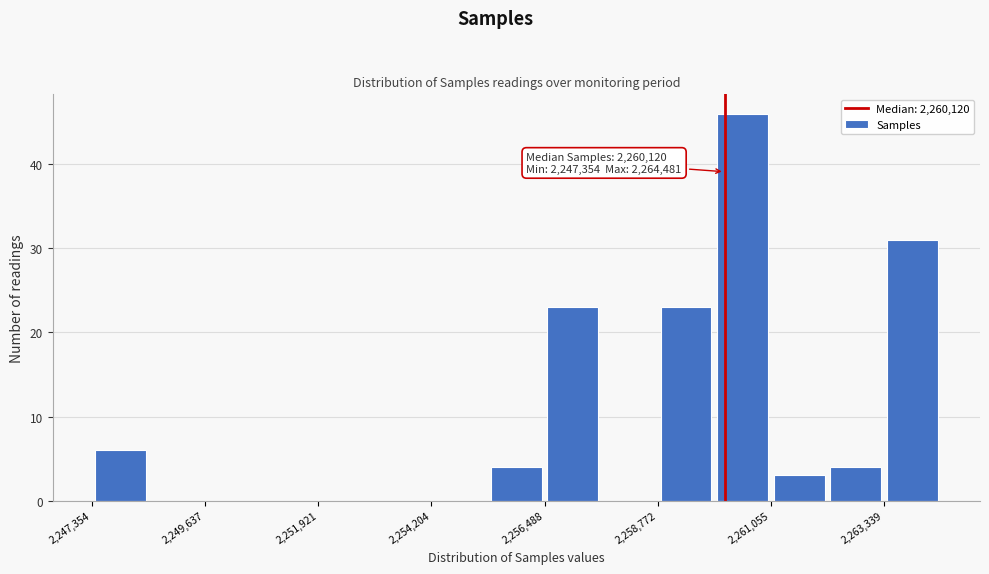

Around what value on the x-axis is the tallest bar? Give the approximate position of its centre, as read against the axis.

2260500